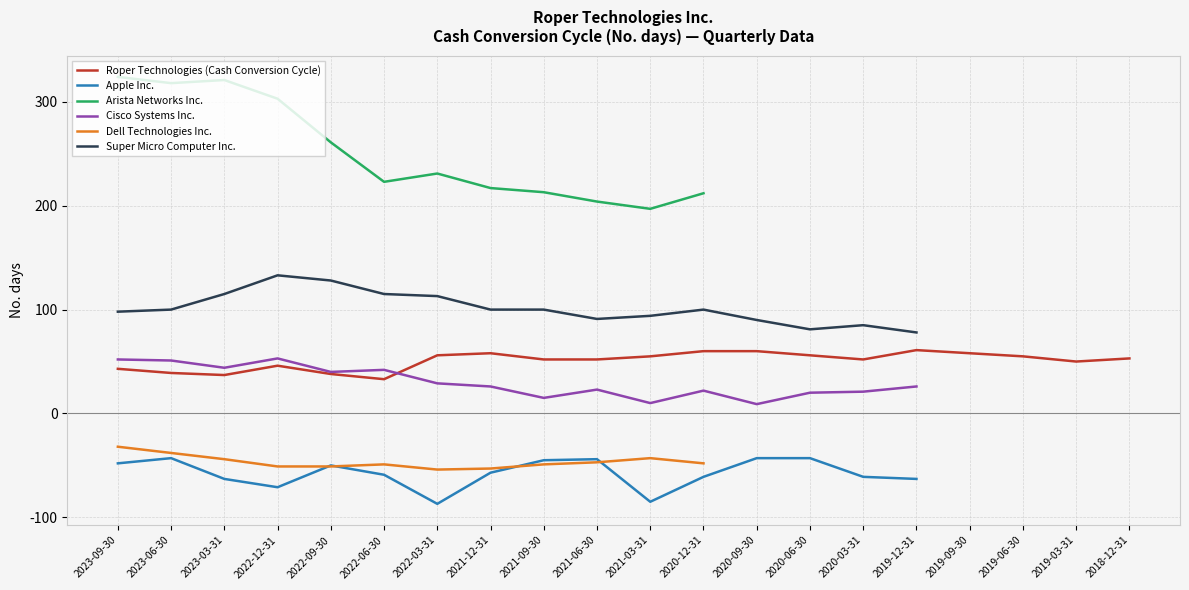

At how many categories does at least one series exceed 168?

12